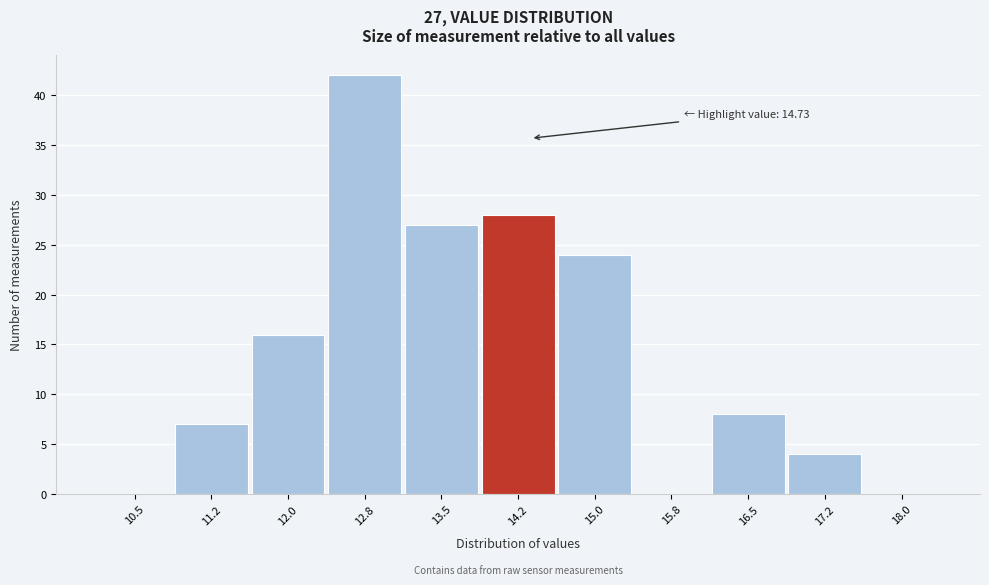

Reading left to right, transcribe all the data shown in this chart.

10.5=0	11.2=7	12.0=16	12.8=42	13.5=27	14.2=28	15.0=24	15.8=0	16.5=8	17.2=4	18.0=0